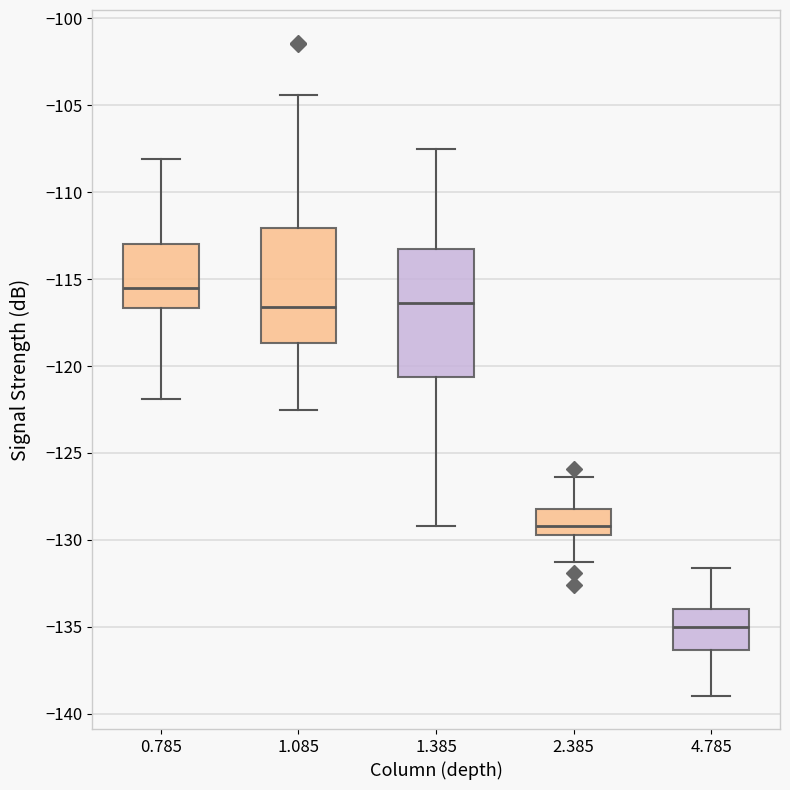

Which box is the tallest, from its lower edge to its upper edge?

1.385